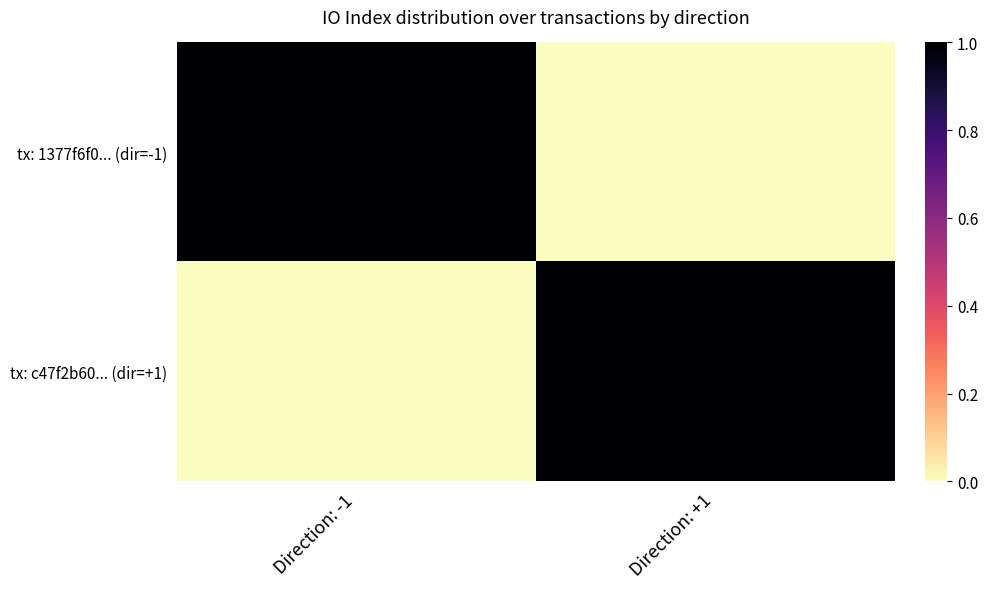

Reading right to left, extract all data points from this chart.

tx: 1377f6f0... (dir=-1): Direction: +1=0	Direction: -1=1
tx: c47f2b60... (dir=+1): Direction: +1=1	Direction: -1=0